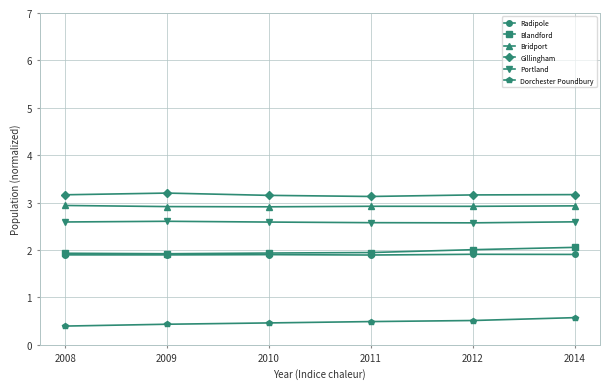

Does the chart display data point markers on the line(s)?

Yes